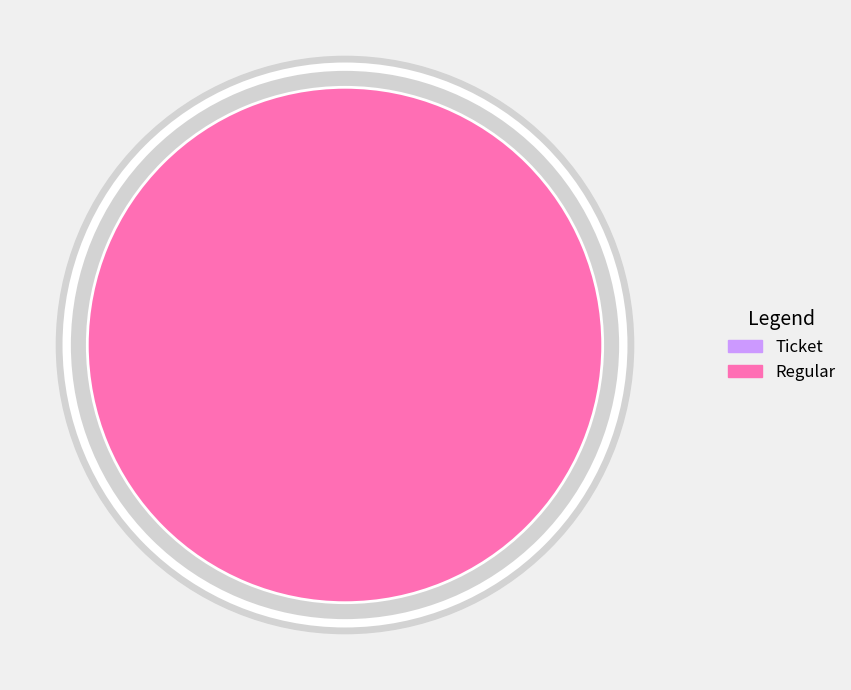

Is it true that Regular is 100% of the pie?

True